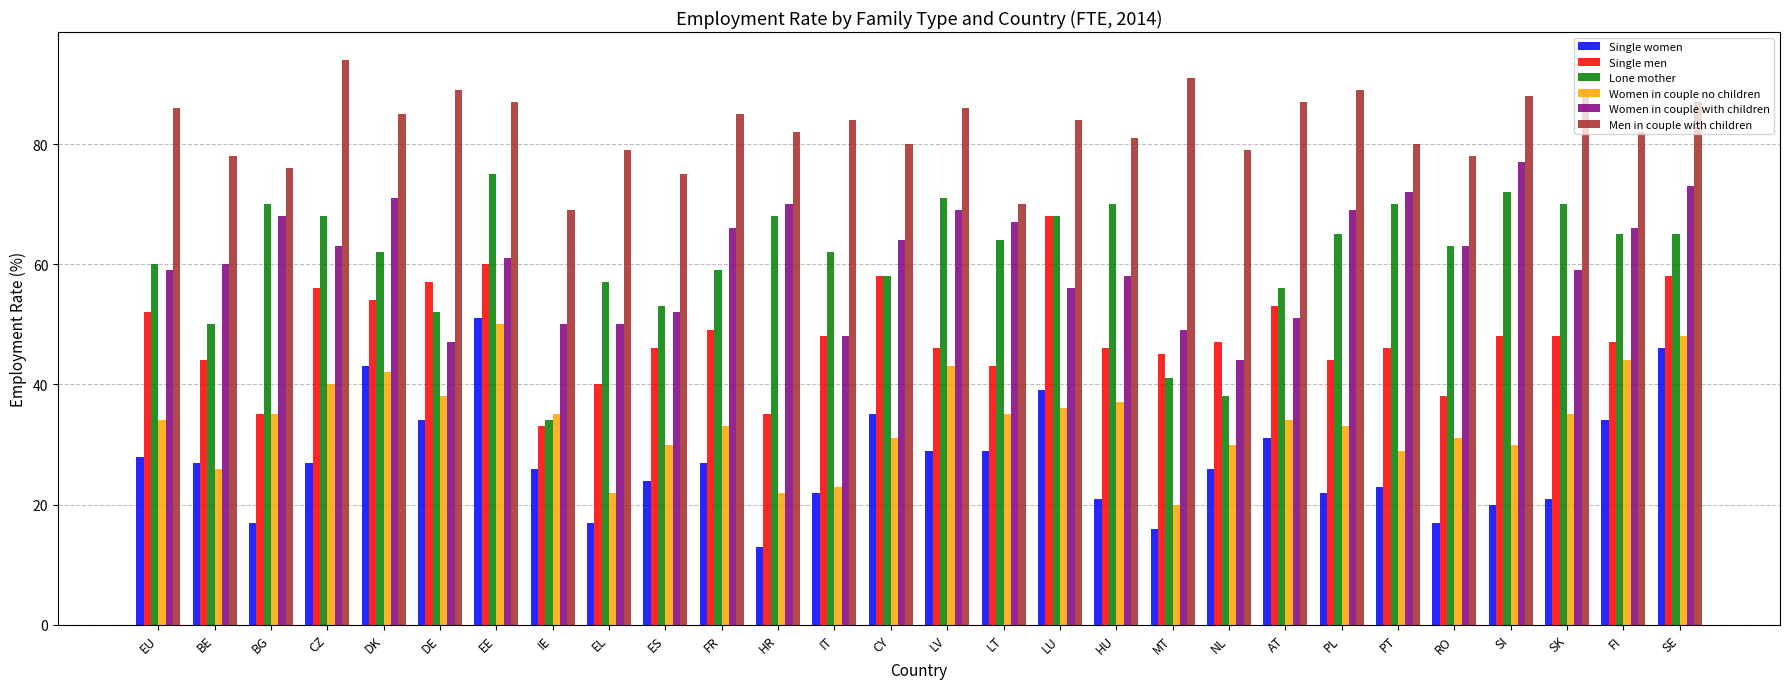

Rank the series by their maximum value, from highest to lowest.

Men in couple with children, Women in couple with children, Lone mother, Single men, Single women, Women in couple no children